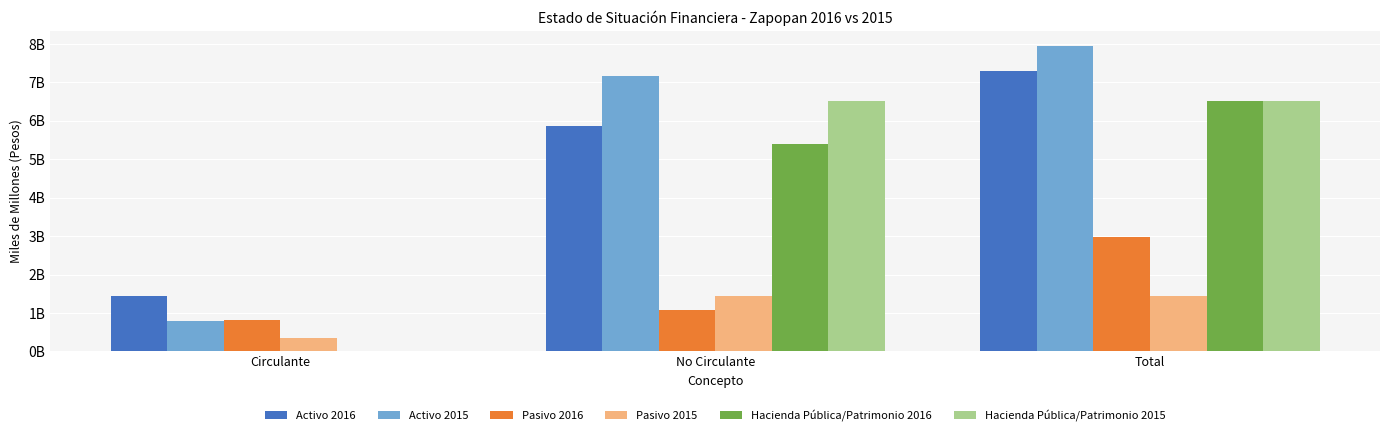

What value does the Pasivo 2016 series have at Circulante?

0.8